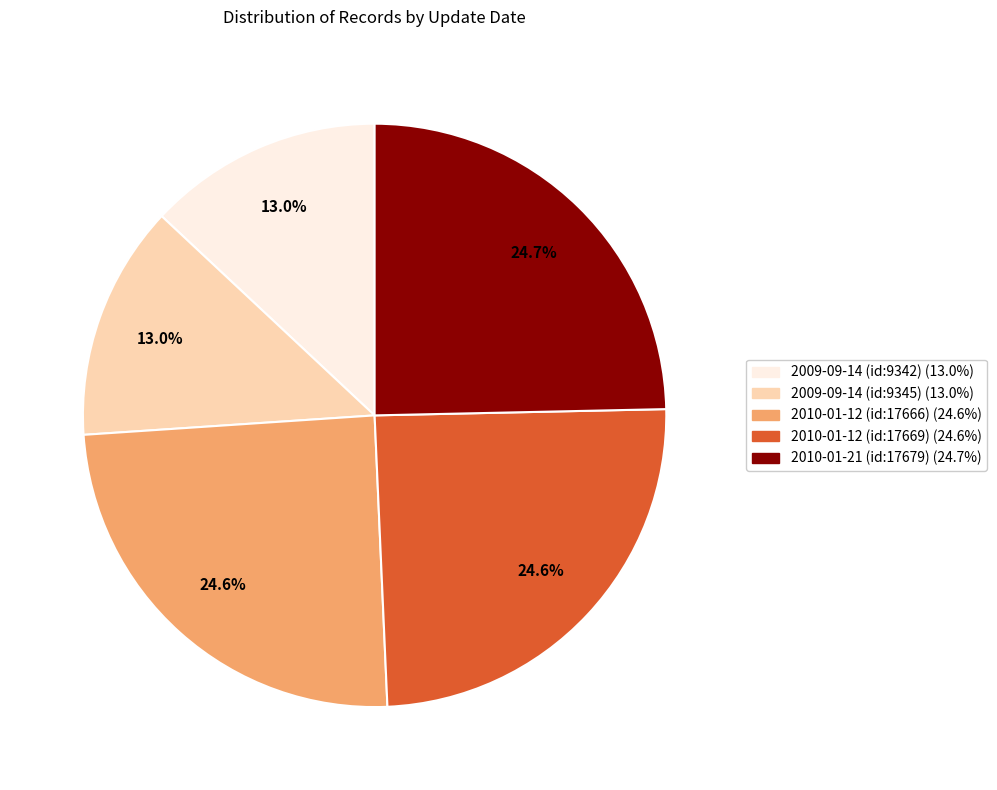

Does any single category account for the majority?

No